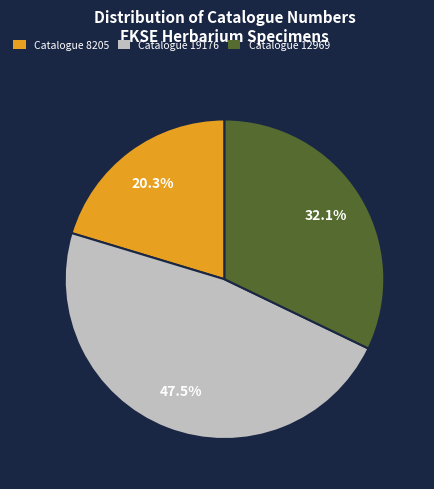

What percentage is the Catalogue 8205 slice, to the nearest percent?

20%